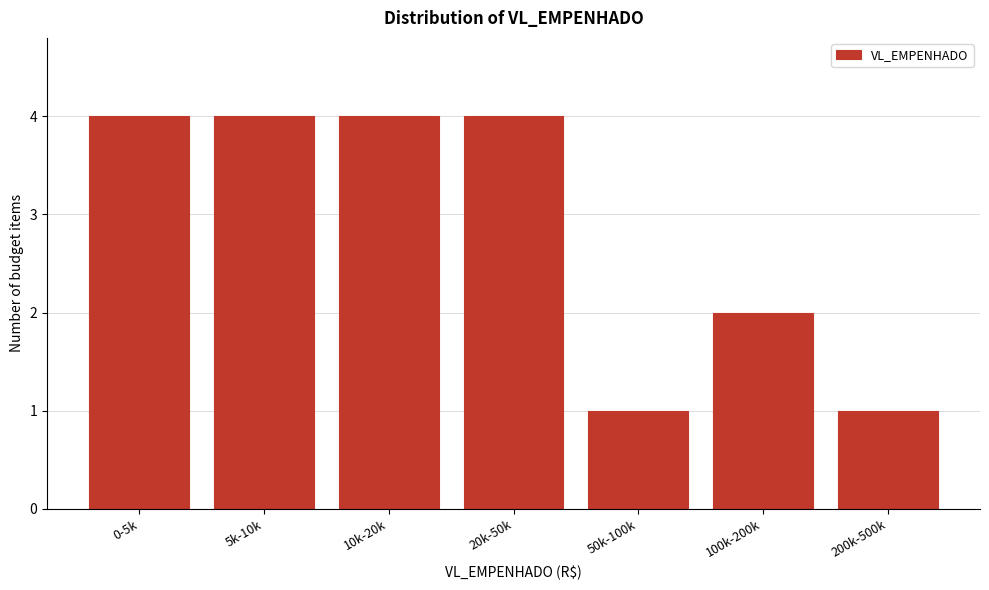

Reading left to right, what are all the values shown in this chart?

0-5k=4	5k-10k=4	10k-20k=4	20k-50k=4	50k-100k=1	100k-200k=2	200k-500k=1